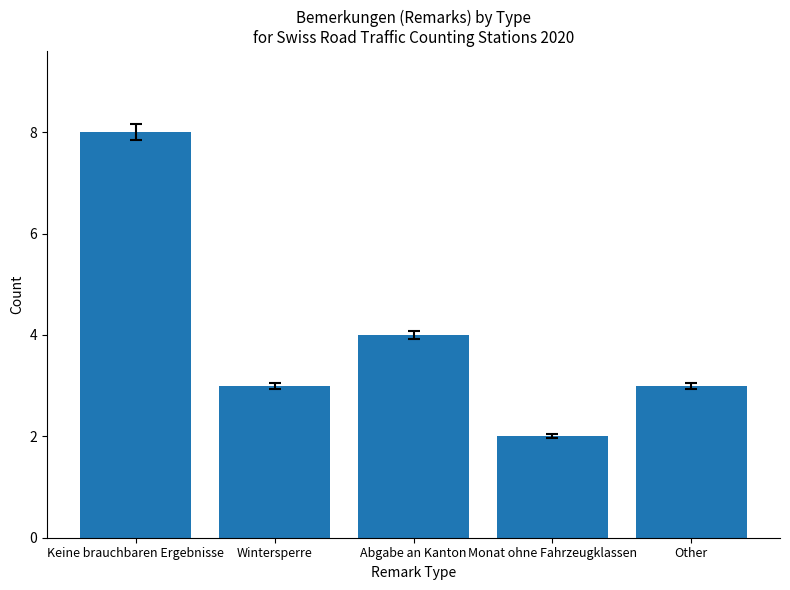

What is the maximum value shown in the chart?

8